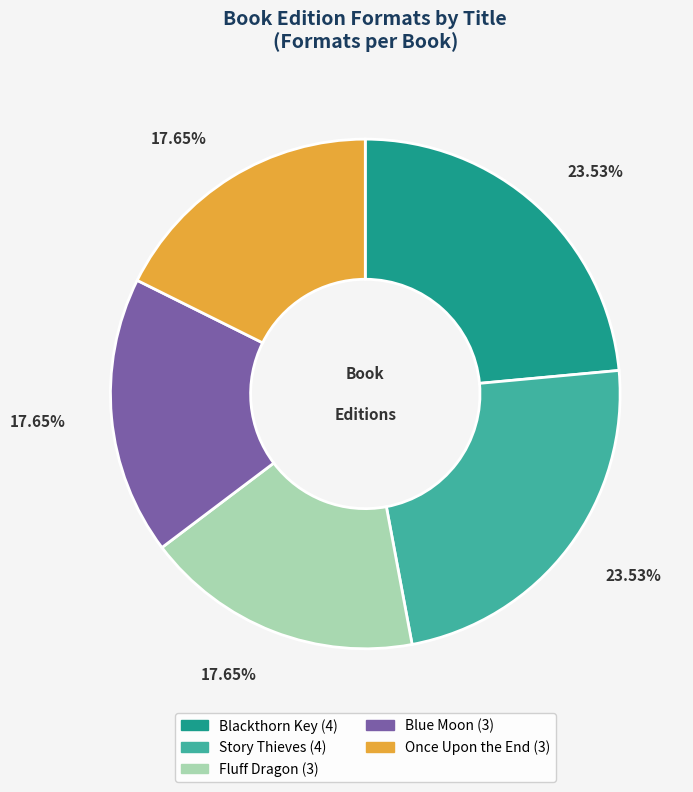

What percentage is the Once Upon the End slice, to the nearest percent?

18%